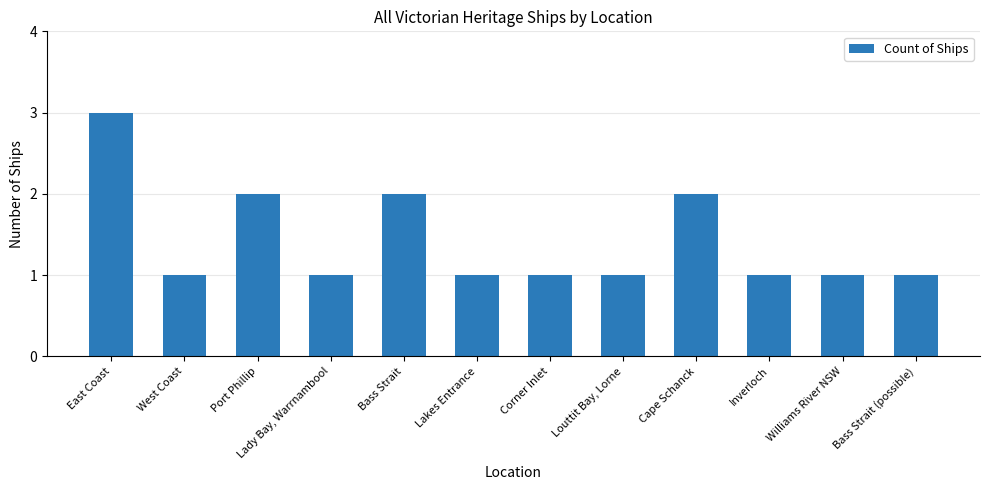

Is it true that the value at Lady Bay, Warrnambool is 1?

True